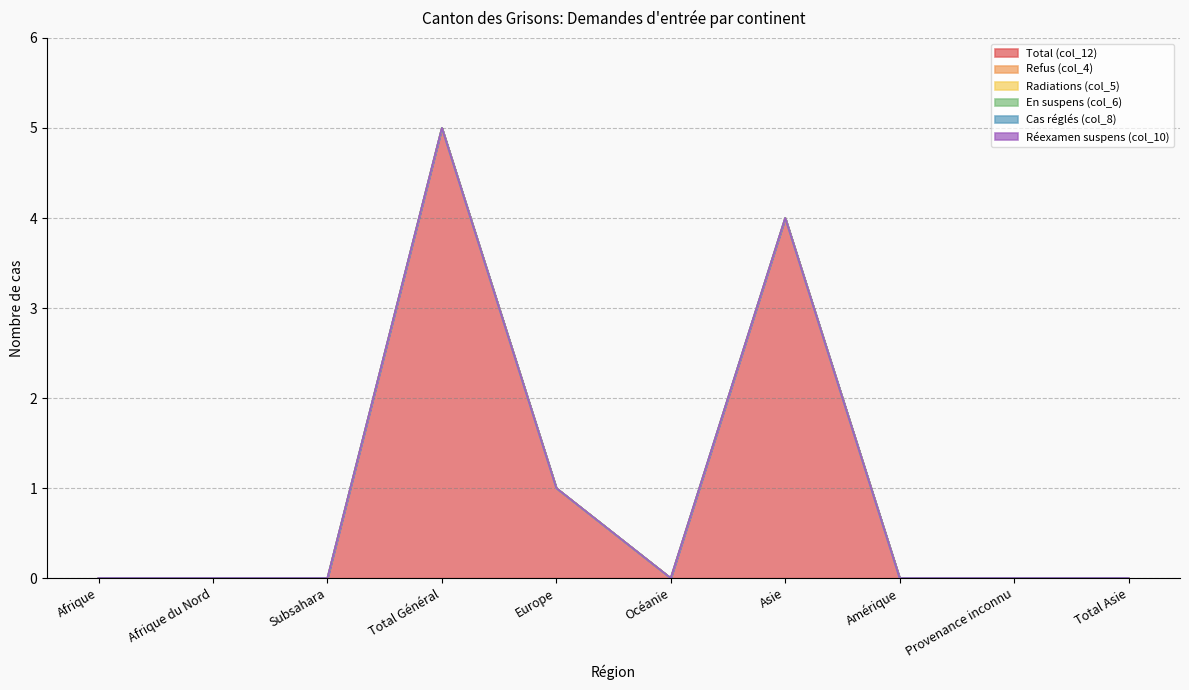

Which series has the largest total across all categories?

Total (col_12)